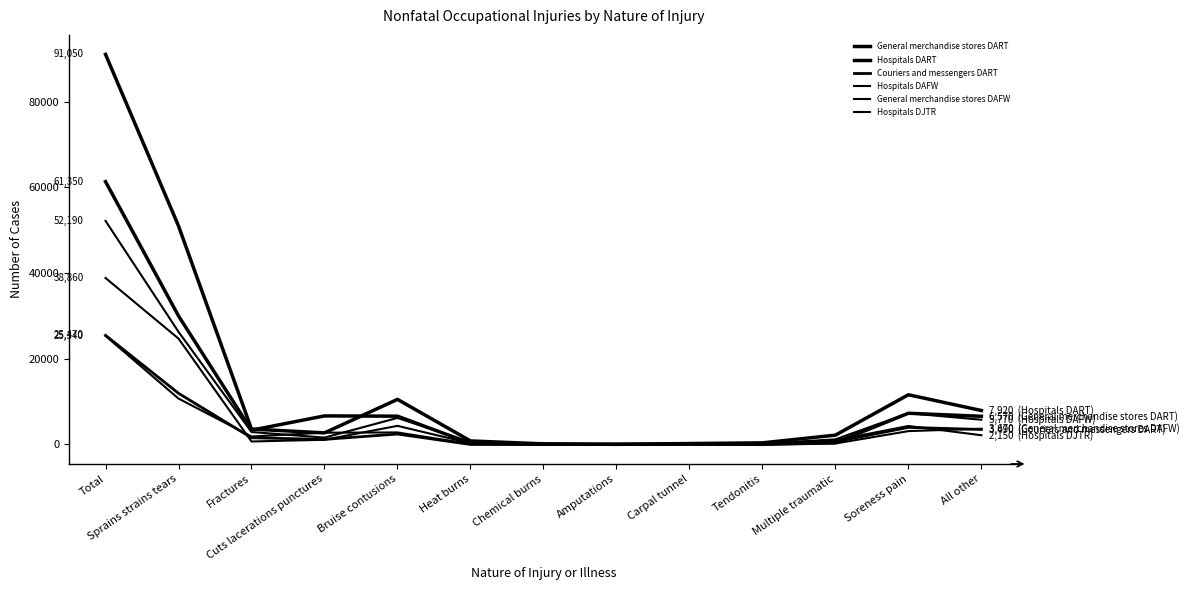

Where does the Hospitals DAFW series first go above 1600?

Total